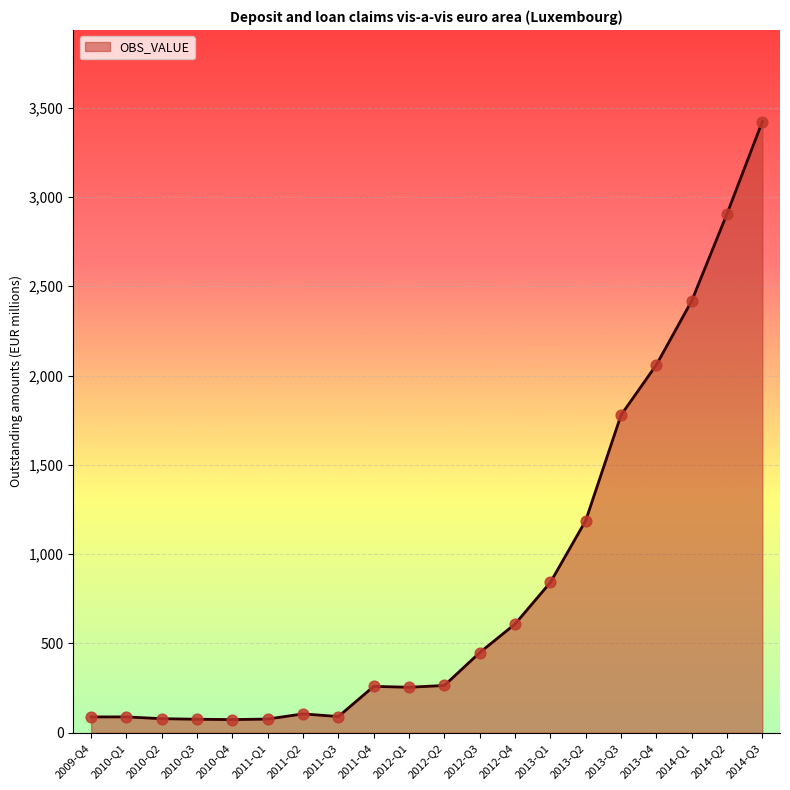

Between 2011-Q4 and 2013-Q2, which is larger?

2013-Q2